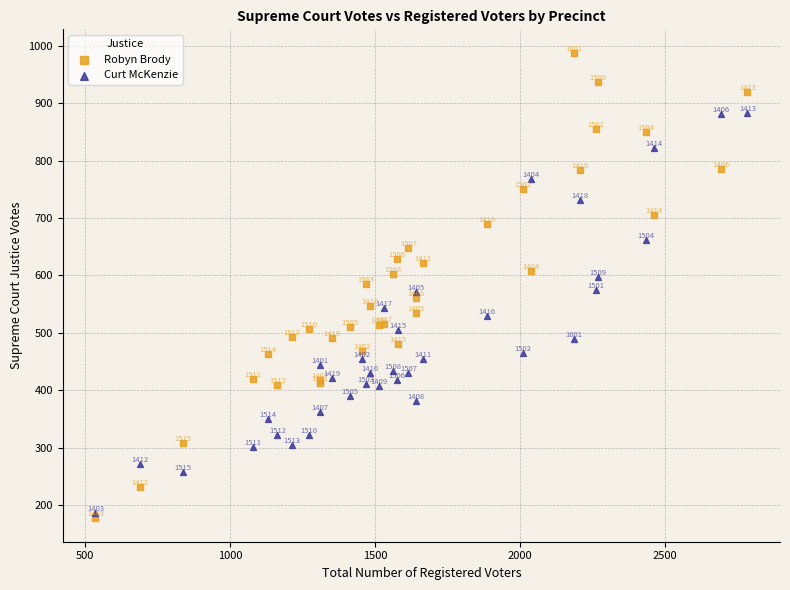

In the Curt McKenzie series, what Y value is closest to 535?

529